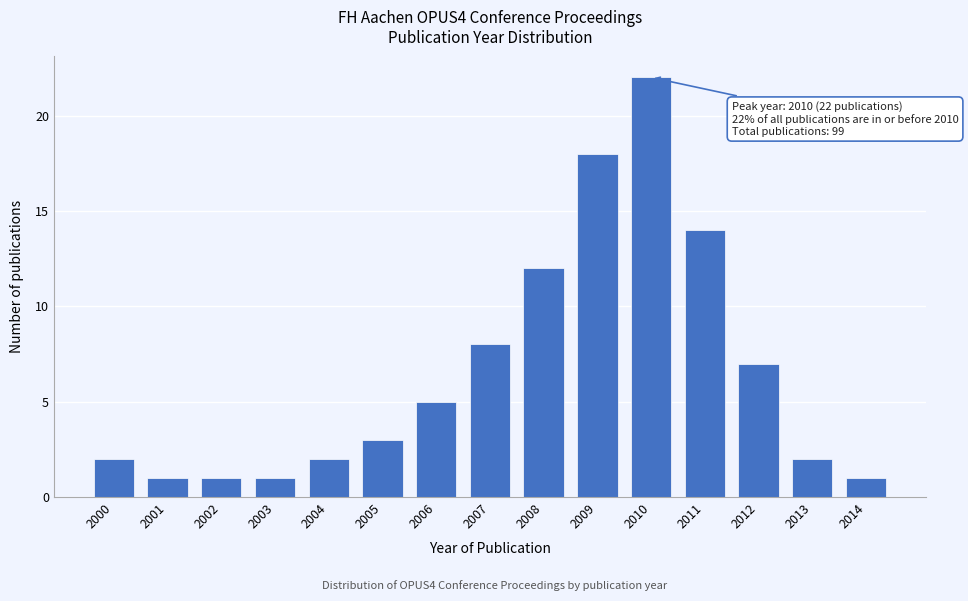

Reading right to left, extract all data points from this chart.

2014=1	2013=2	2012=7	2011=14	2010=22	2009=18	2008=12	2007=8	2006=5	2005=3	2004=2	2003=1	2002=1	2001=1	2000=2